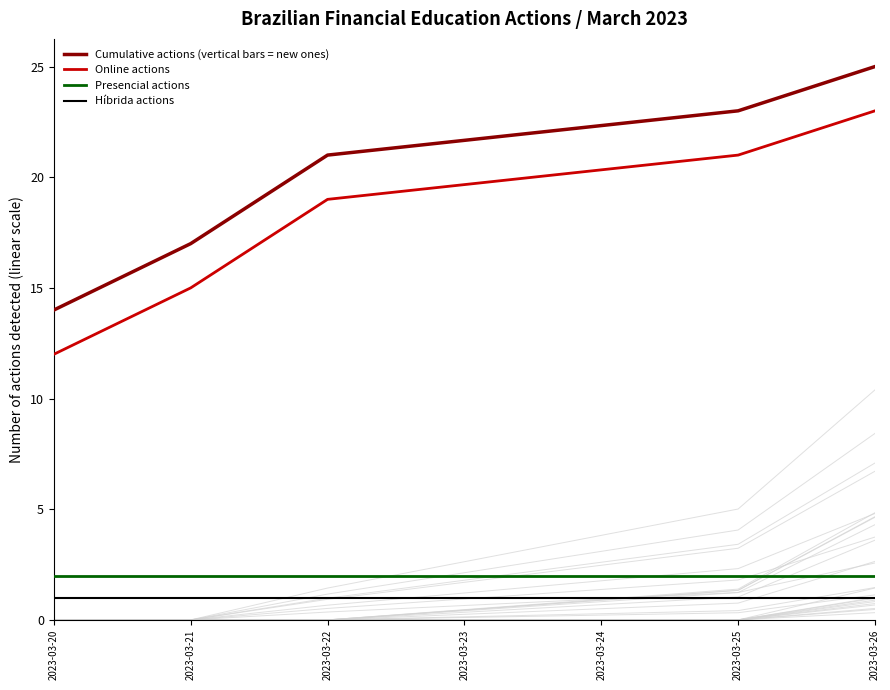

Is it true that Híbrida actions equals 1 at 2023-03-20?

True